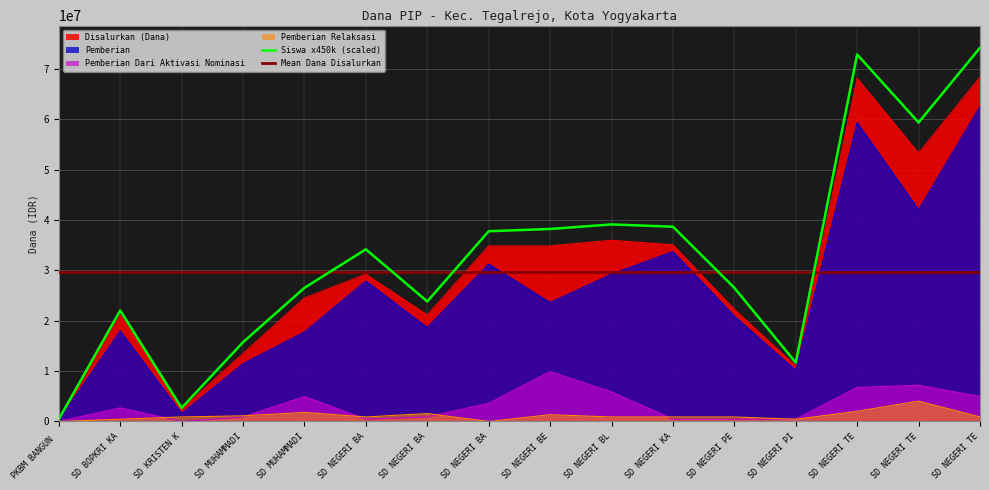

Where is the first local minimum for Pemberian?

SD KRISTEN K